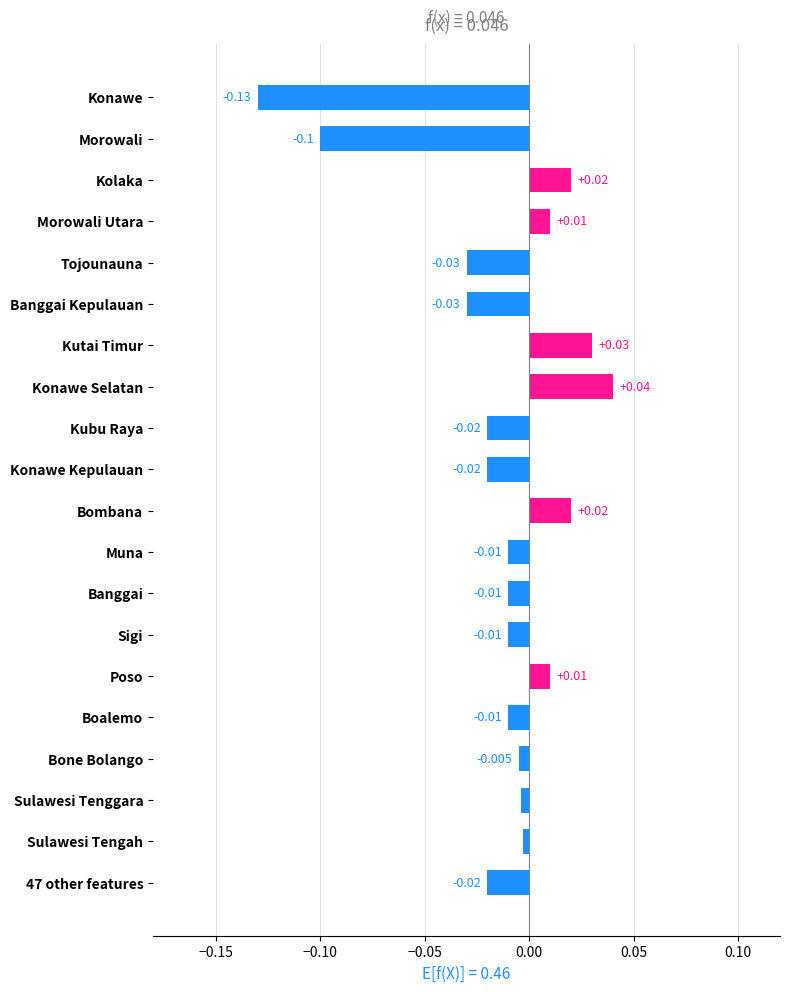

Which label corresponds to the largest value in the chart?

Konawe Selatan